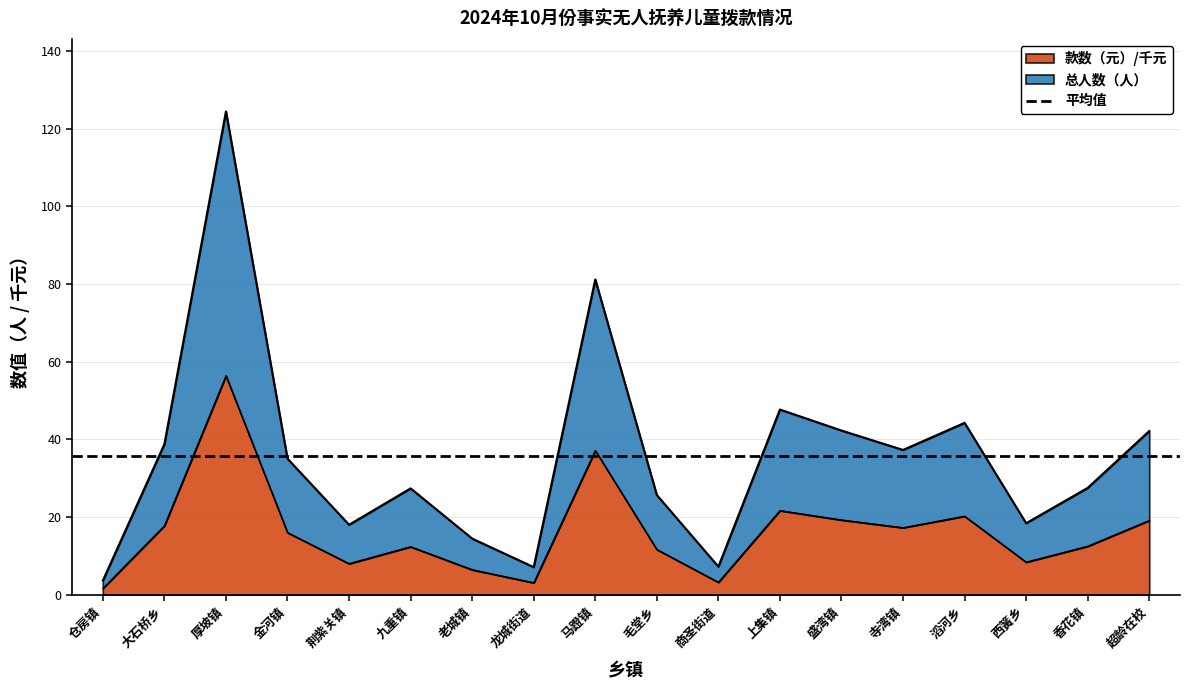

True or false: 总人数 has a value of 7.8 at 香花镇.

False